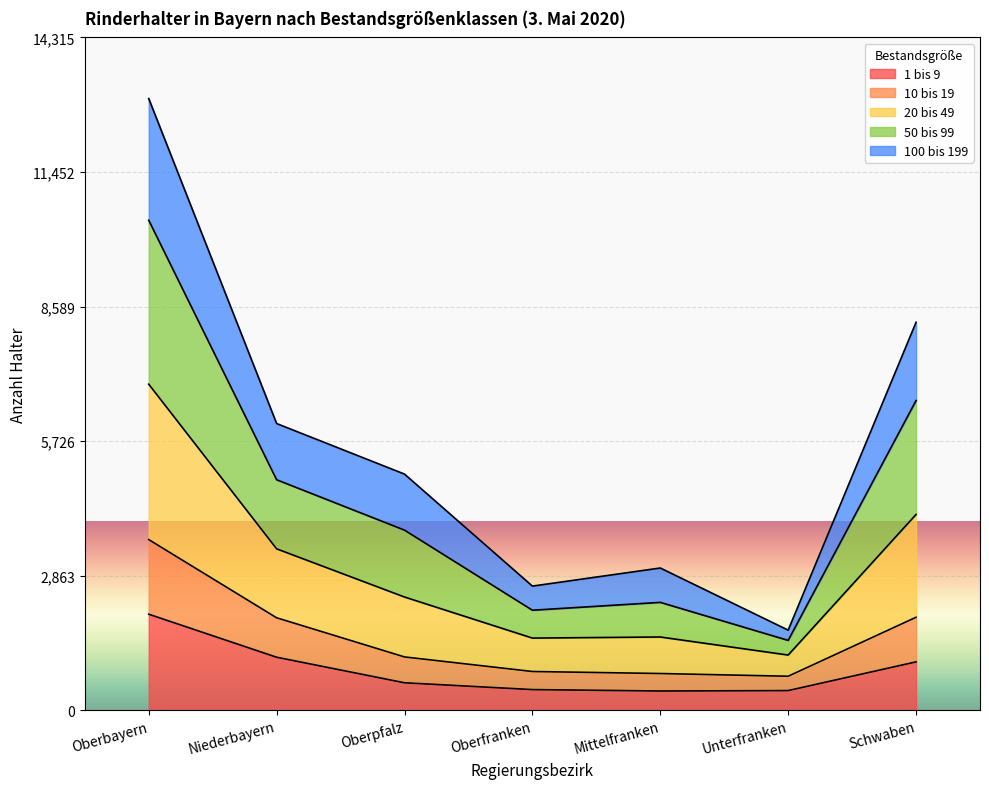

What is the total value across all series at Oberbayern?

13014